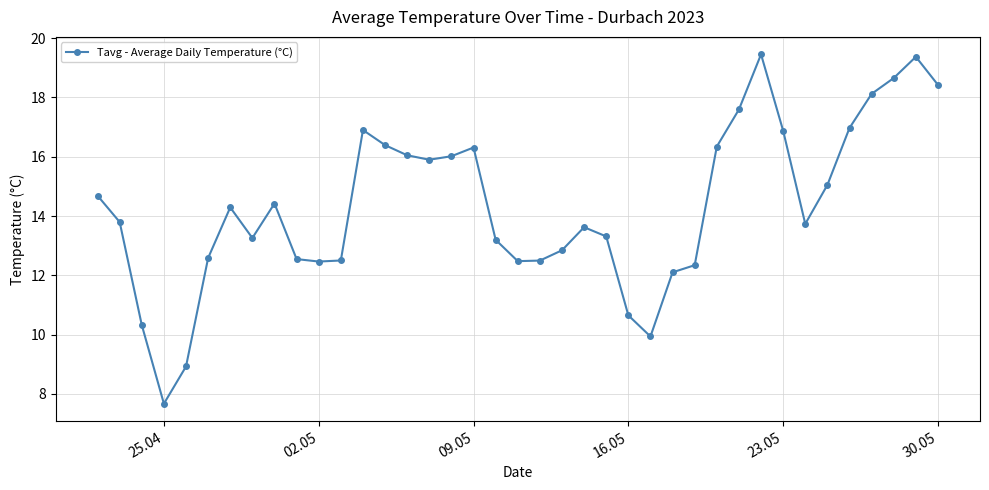

What is the value of the 21st point from the left?

12.5